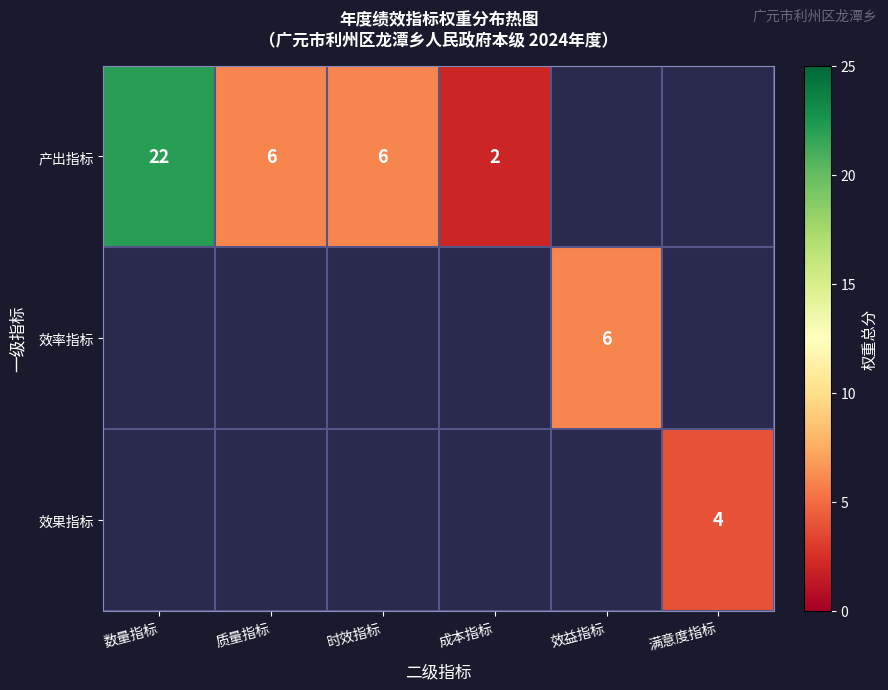

True or false: 效果指标 has a value of 6 at 满意度指标.

False